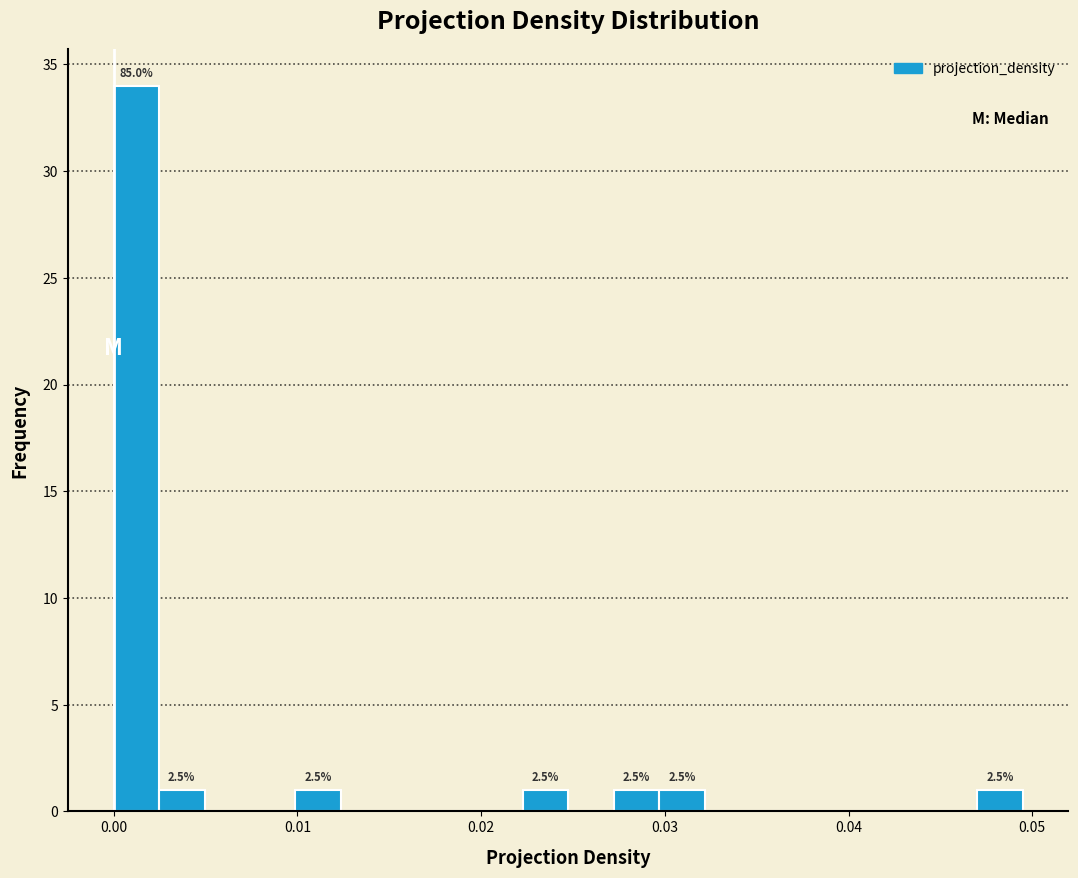

Read against the x-axis, roughly where is the centre of the tallest bar?

0.001